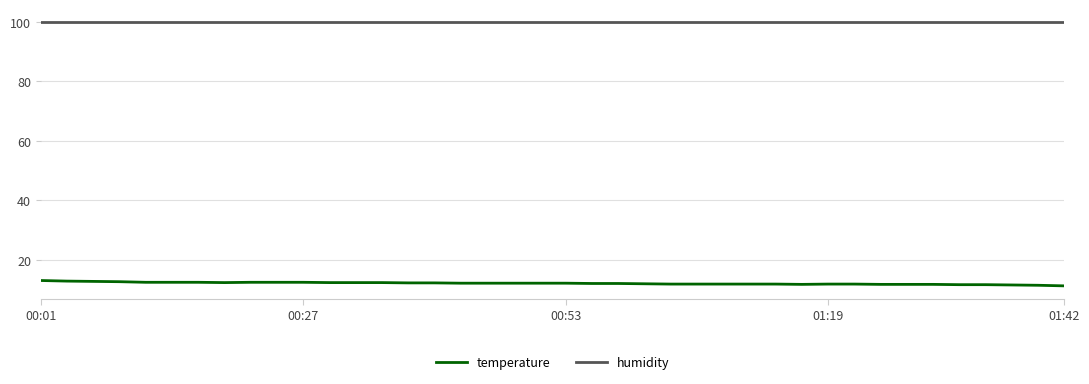

True or false: humidity and temperature intersect in this chart.

False